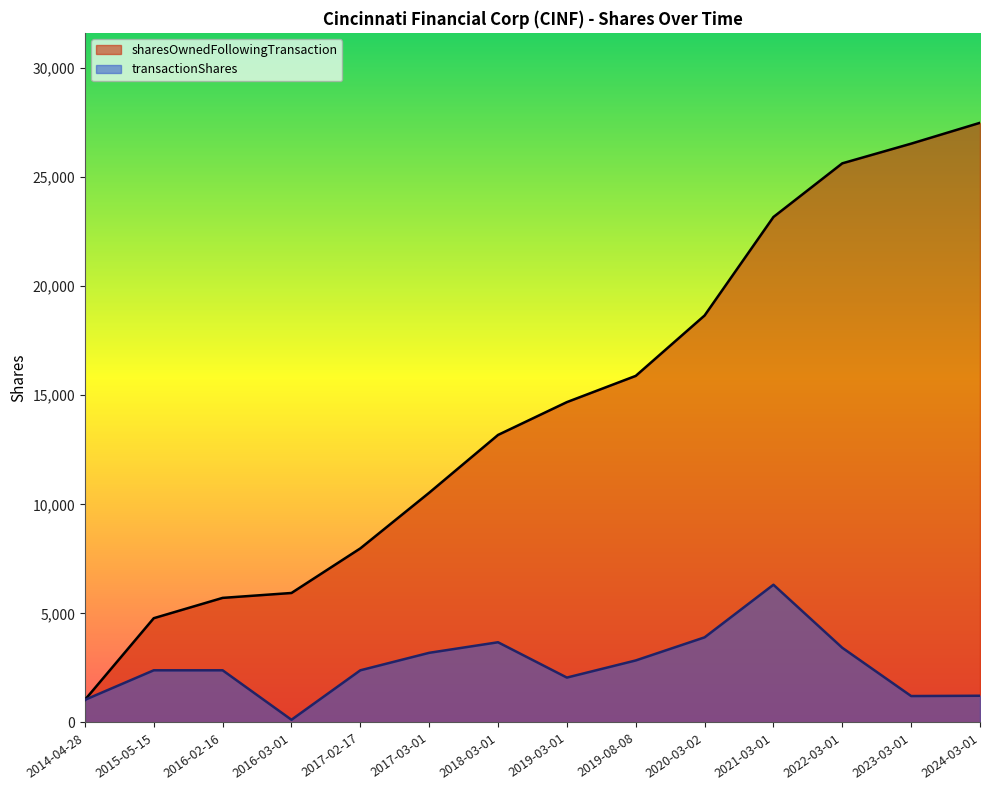

What position from the right is 2023-03-01?

2